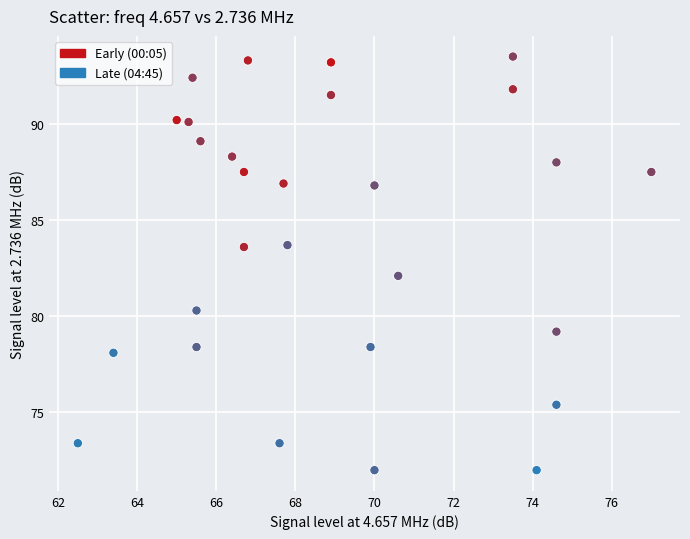

What is the range of X values (max minus min)?

14.5